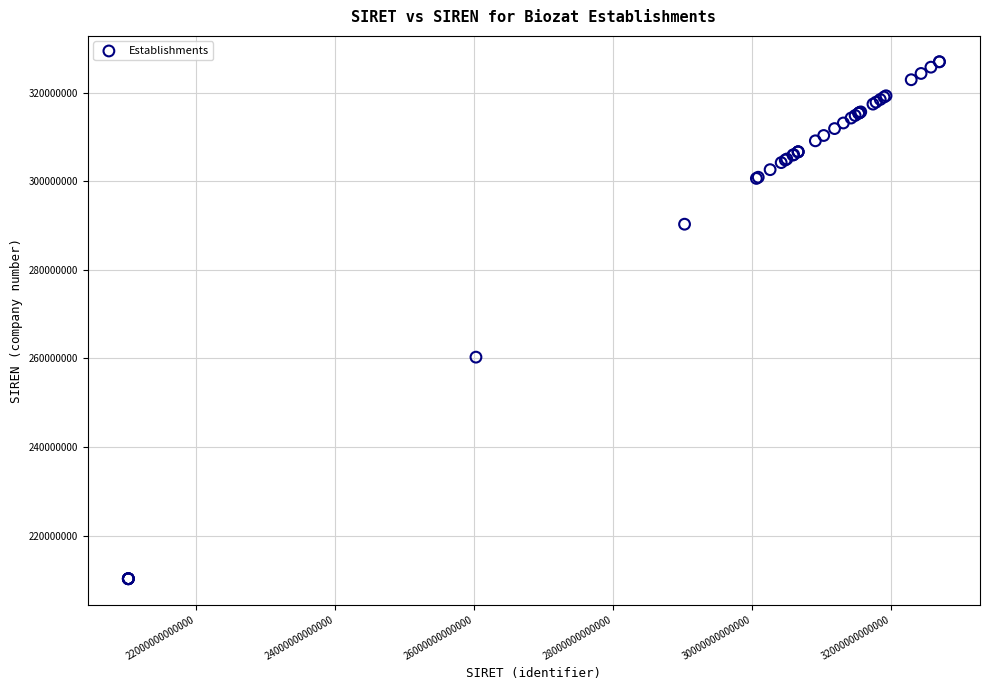

What Y value in the scatter plot is closest to 268633641?

260300561